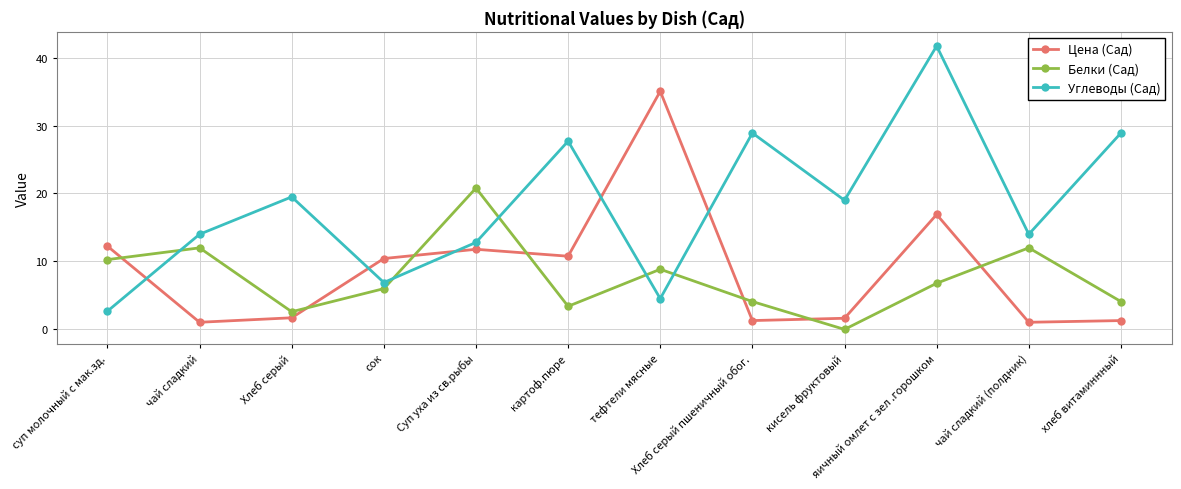

What is the sum of the Цена (Сад) values at сок and яичный омлет с зел .горошком?

27.3